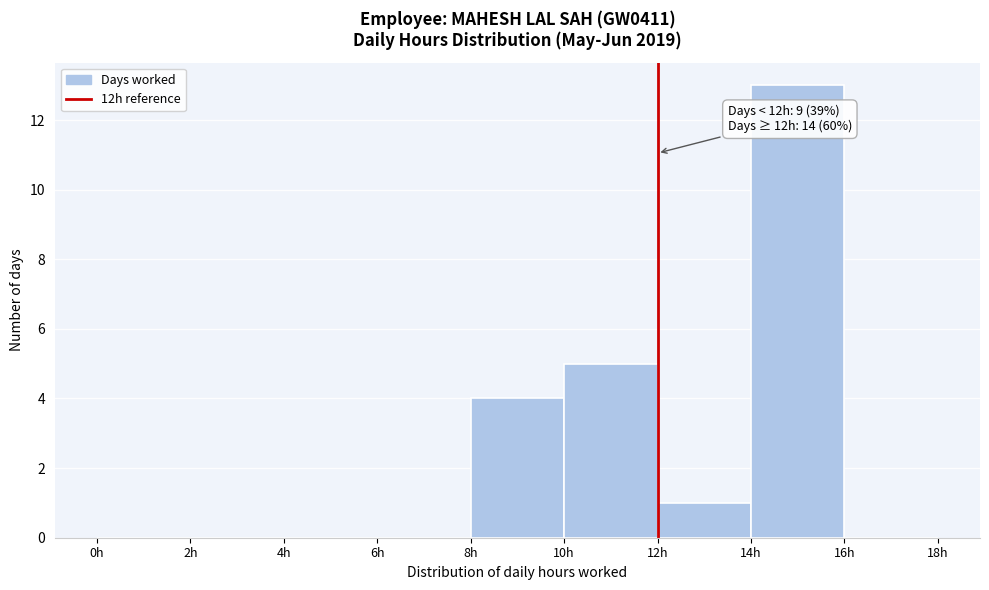

Over which range of the x-axis is the bar tallest?

14 to 16